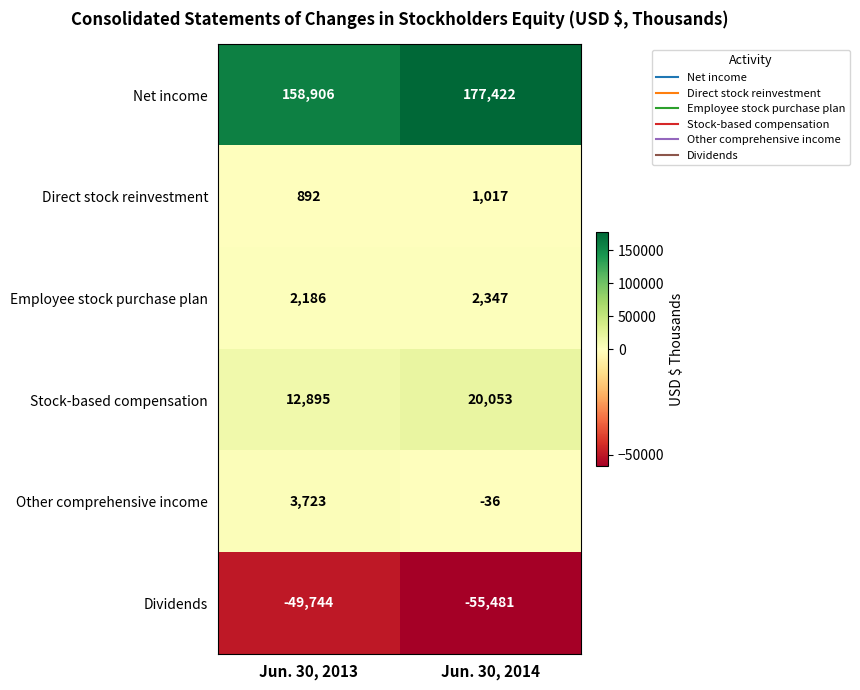

Which category has the highest value in the Net income series?

Jun. 30, 2014